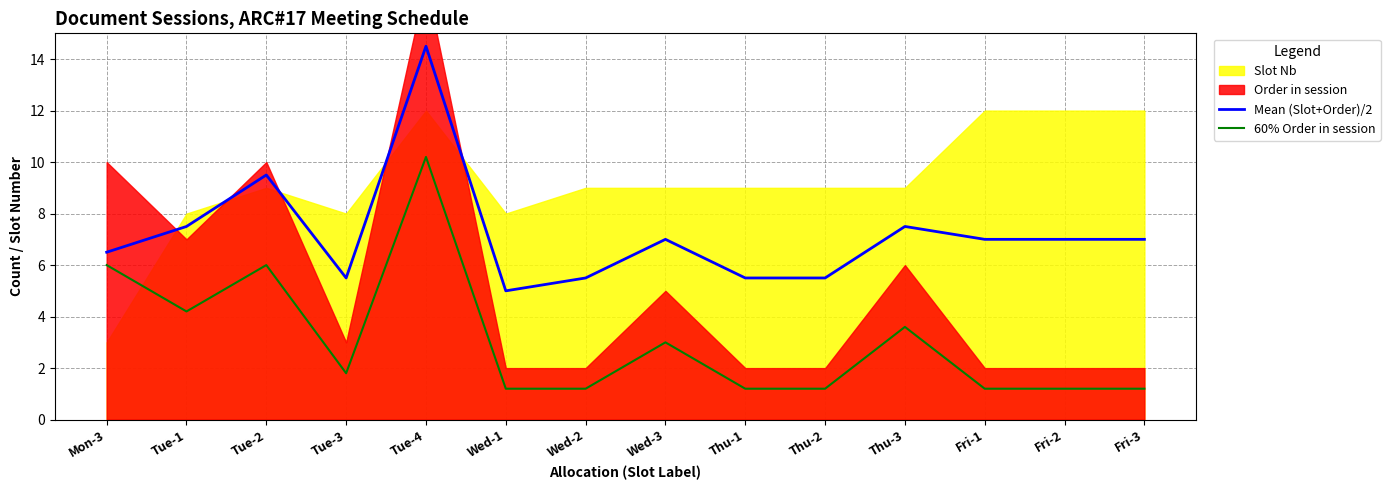

How many interior local valleys does the Mean (Slot+Order)/2 series have?

2